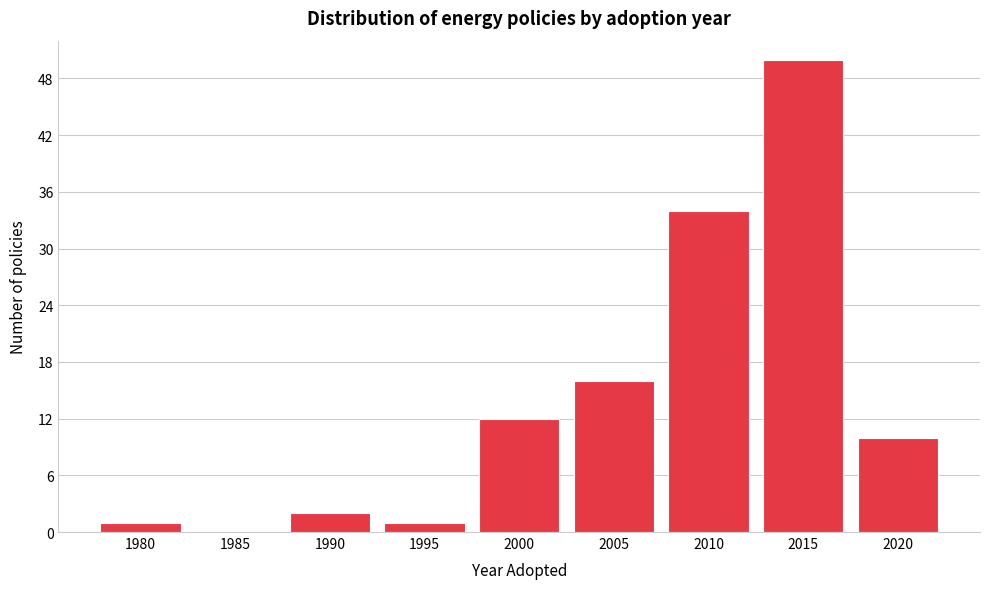

Reading left to right, transcribe all the data shown in this chart.

1980=1	1985=0	1990=2	1995=1	2000=12	2005=16	2010=34	2015=50	2020=10